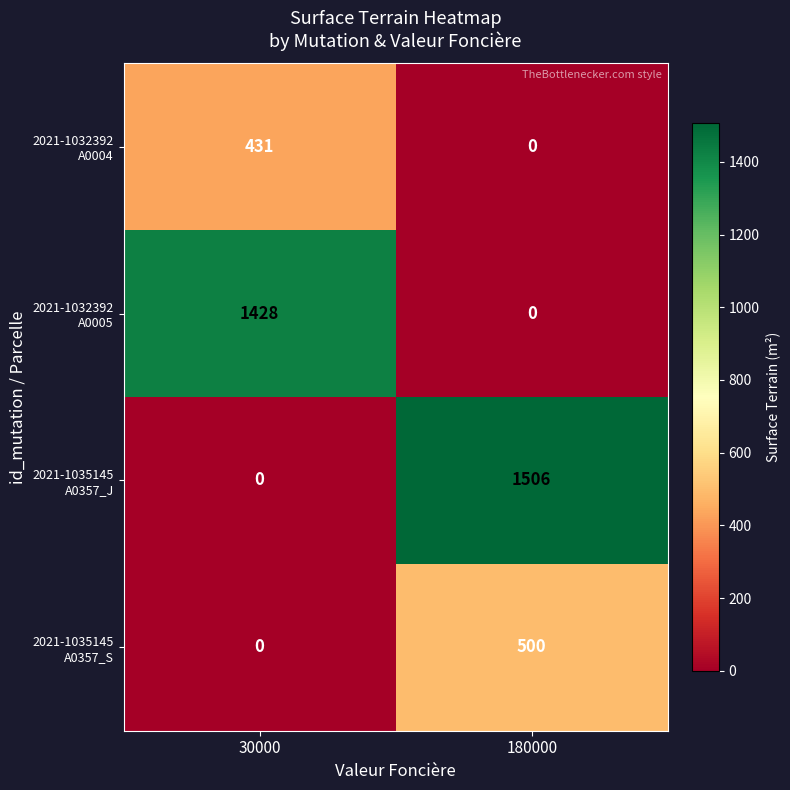

What is the total value across all series at 30000?

1859